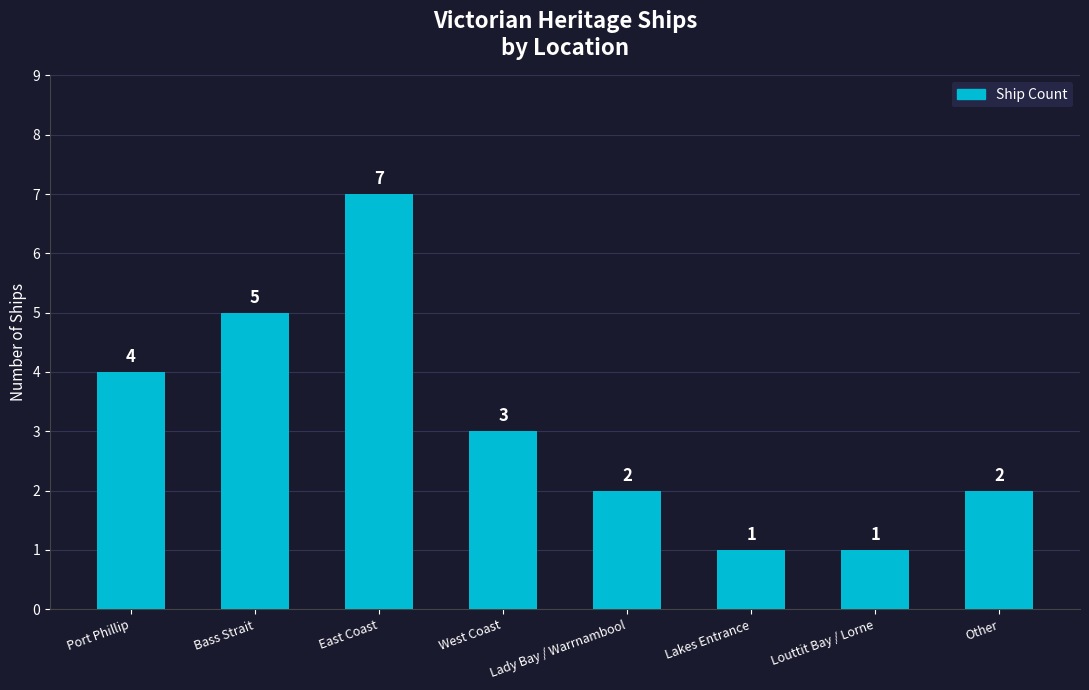

What position from the left is Lady Bay / Warrnambool?

5